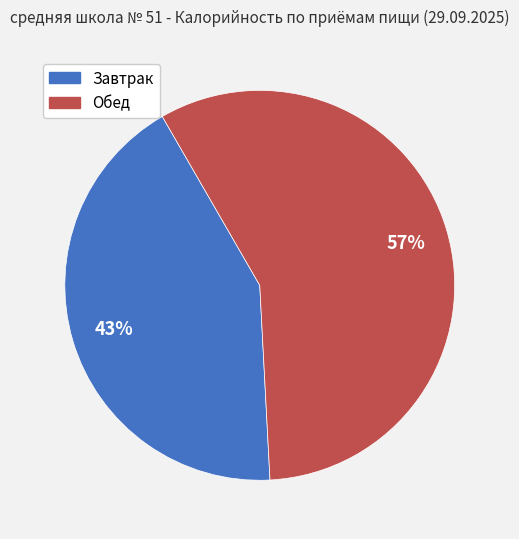

To the nearest percent, what is the average slice percentage?

50%